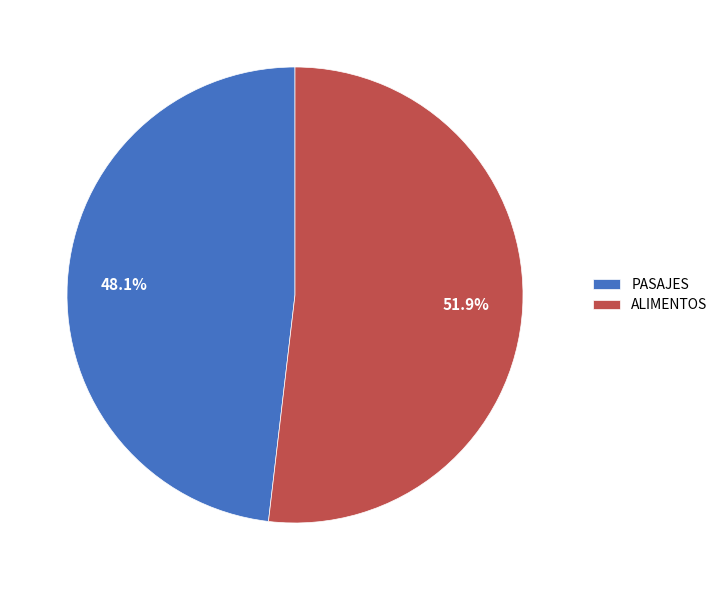

Which category has the biggest portion of the pie?

ALIMENTOS